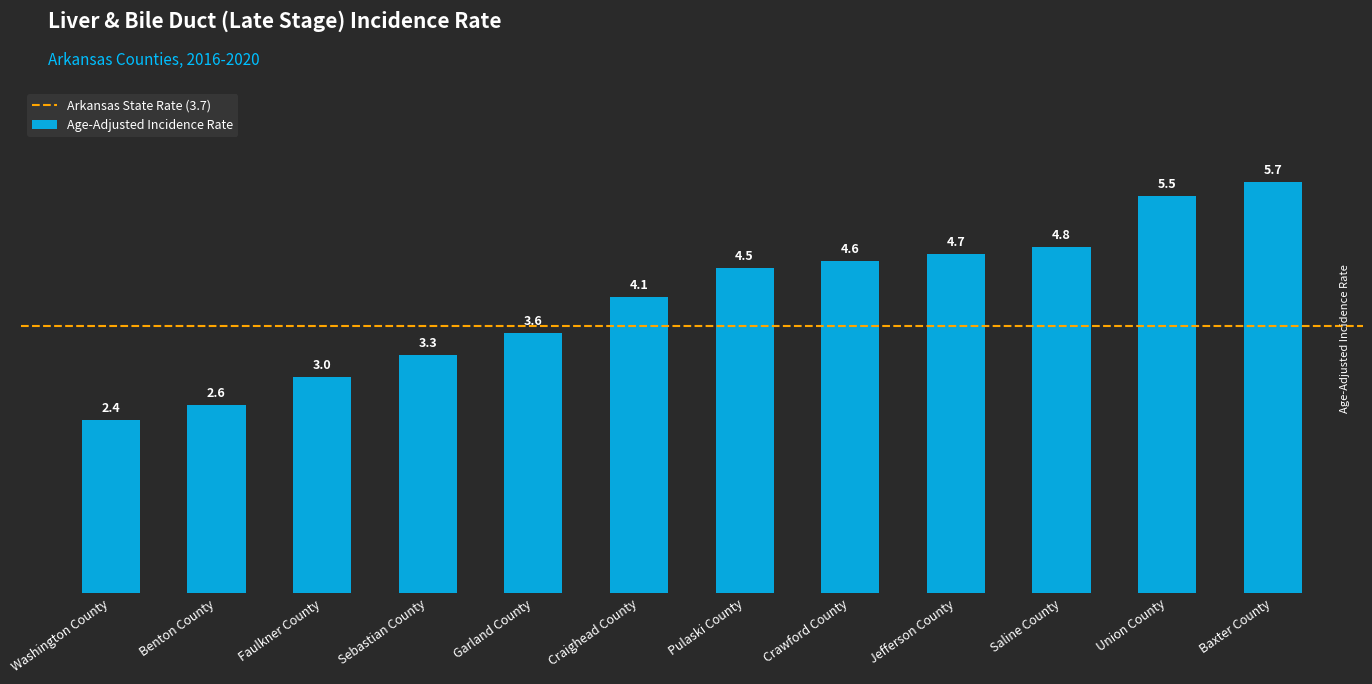

Are the bars grouped side by side (vs. stacked)?

No